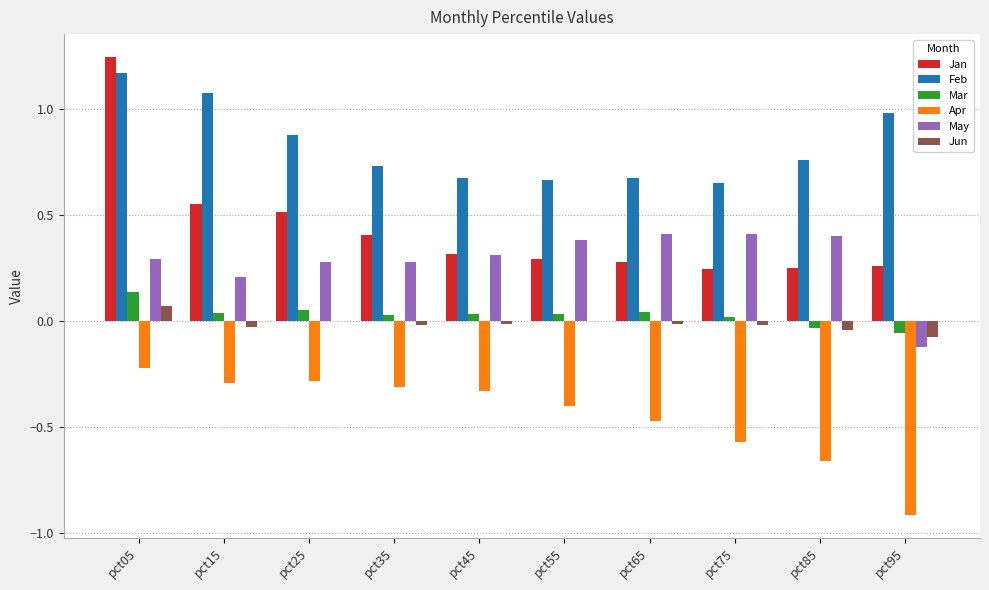

True or false: Apr has a value of -0.2 at pct05.

True